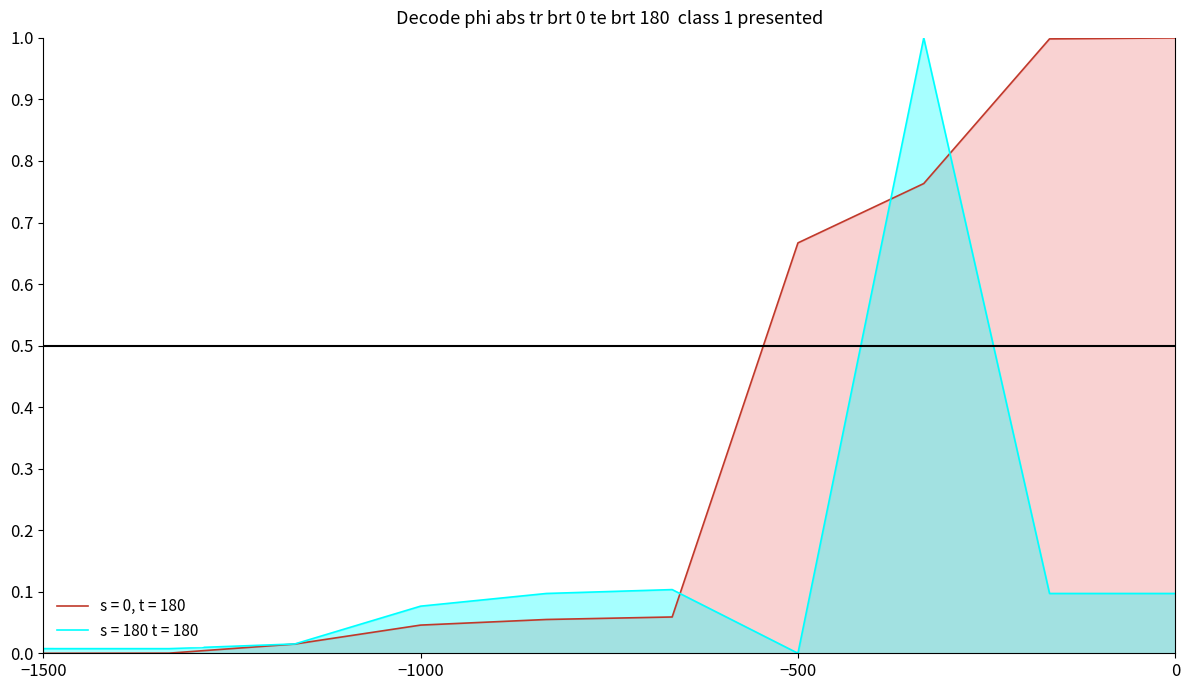

How many intersections are there between s = 0, t = 180 and s = 180 t = 180?

3